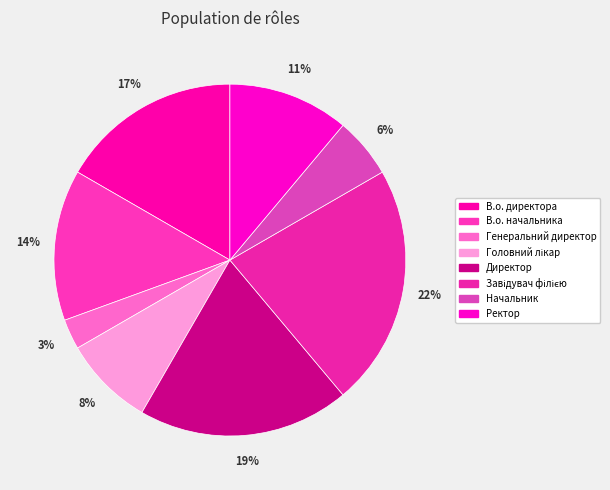

Count the number of slices in the pie.

8